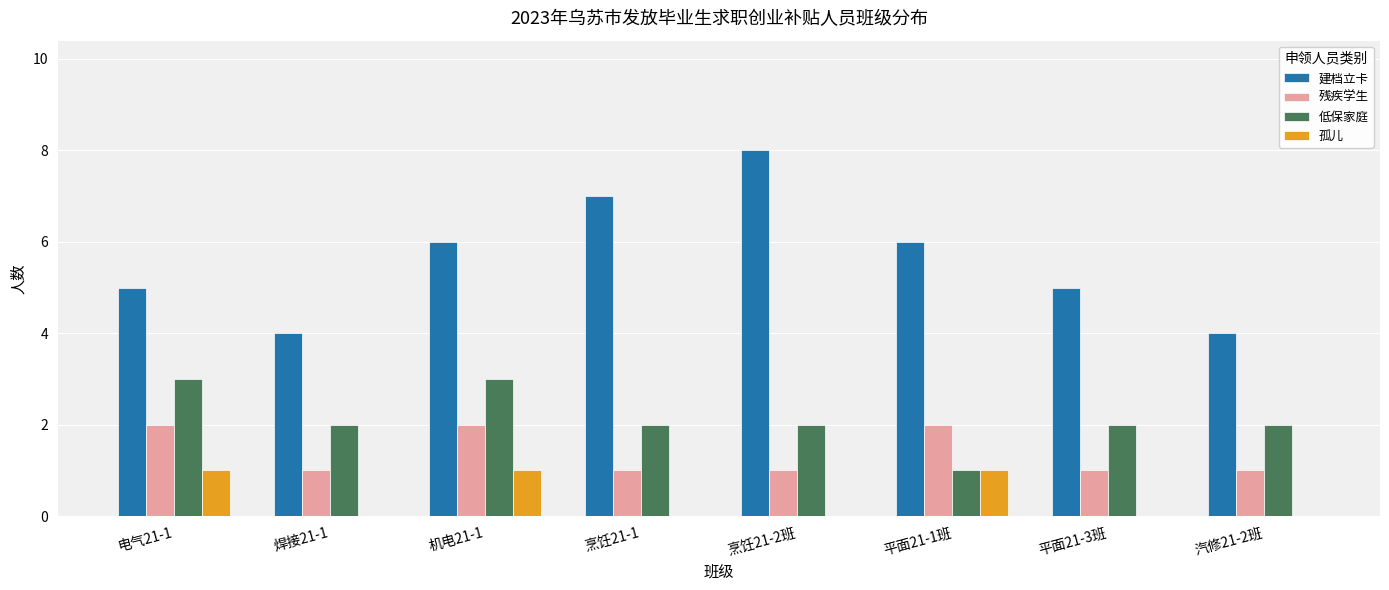

What is the total value across all series at 平面21-3班?

8